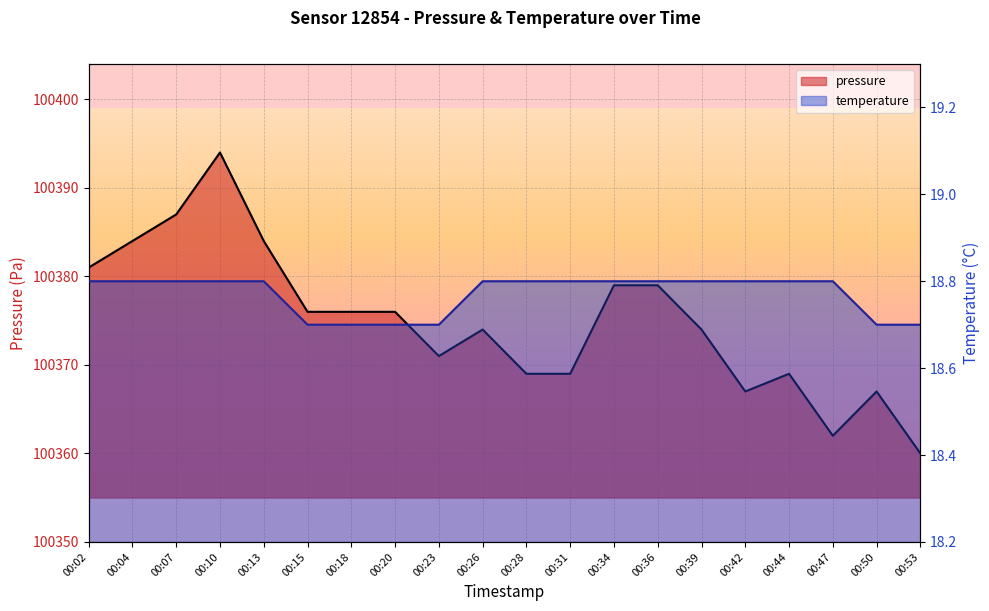

How many lines are shown in the chart?

2